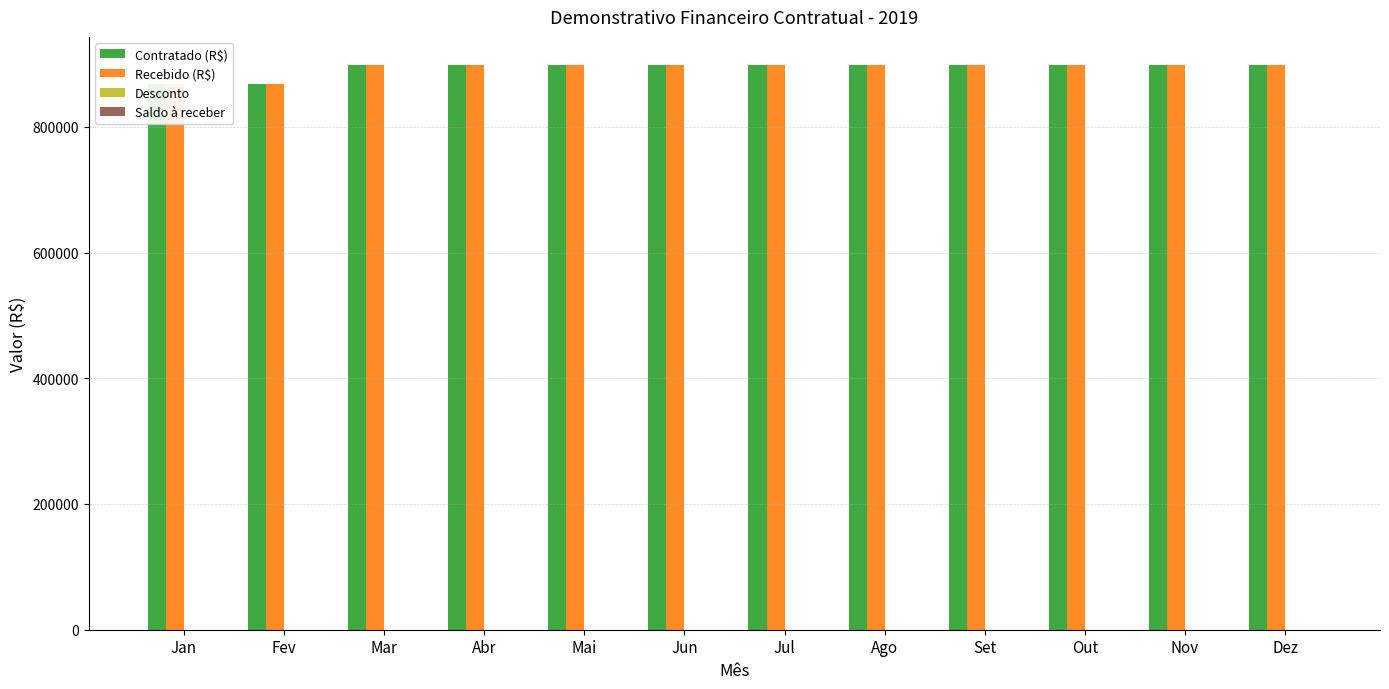

What is the value of the Contratado (R$) bar at the 11th from the left?

898140